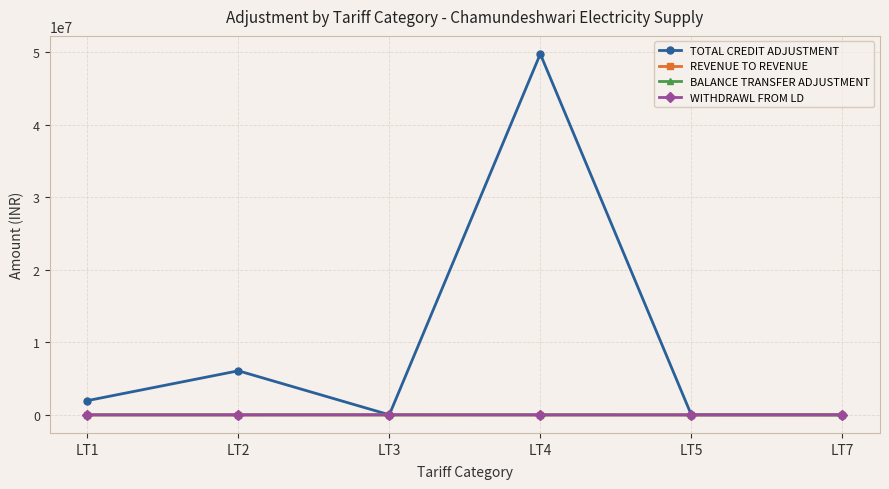

What is the value of the REVENUE TO REVENUE point at the 5th from the left?

-904.0